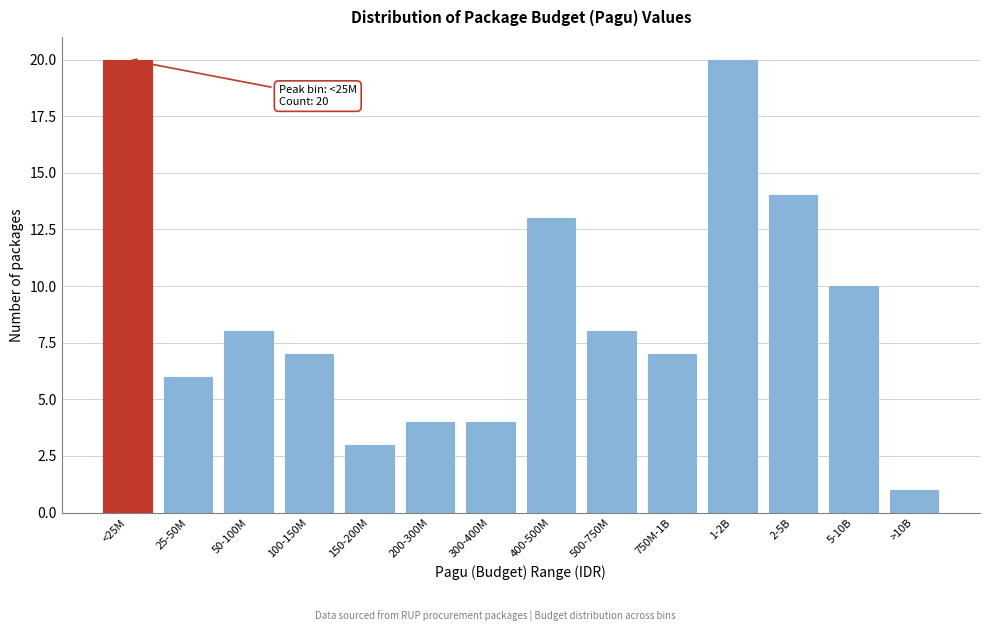

Reading left to right, list all the values displayed in this chart.

20	6	8	7	3	4	4	13	8	7	20	14	10	1